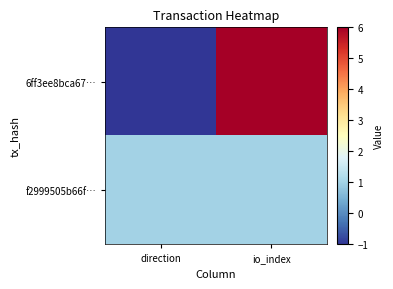

Which label corresponds to the smallest value in the chart?

direction